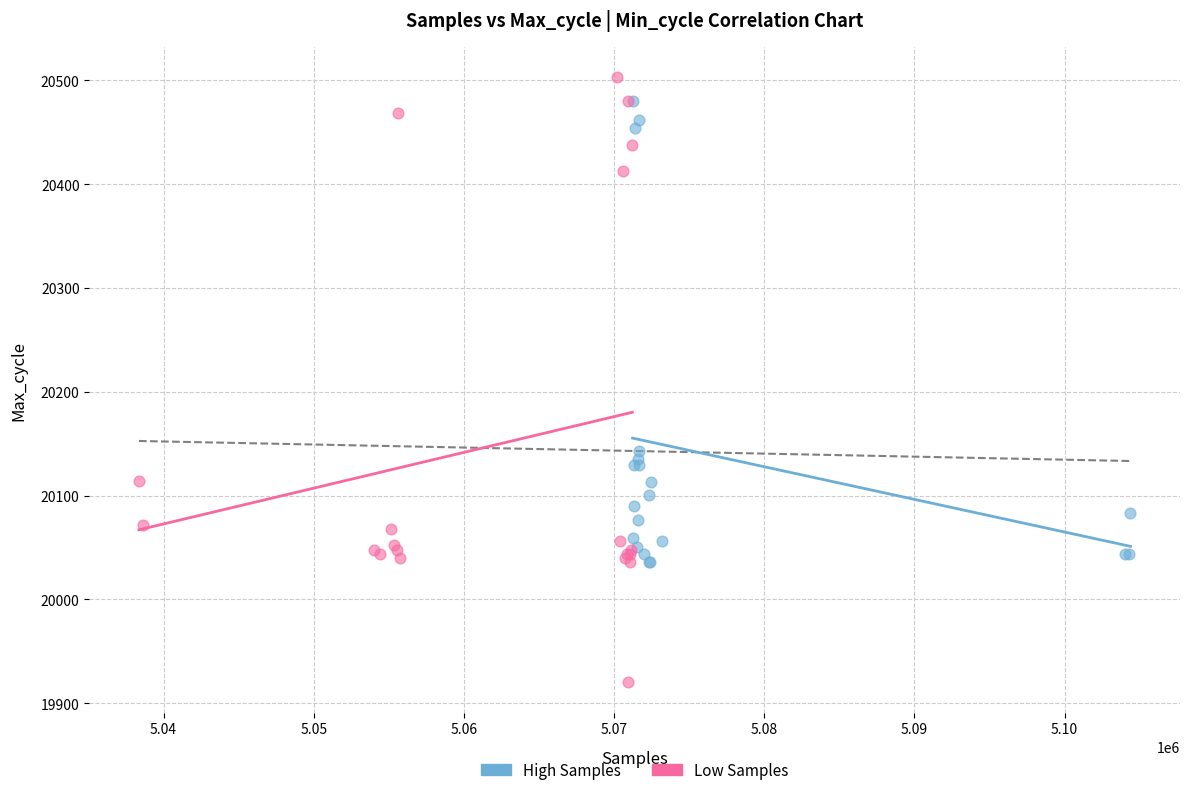

What are all the series names shown in the legend?

High Samples, Low Samples